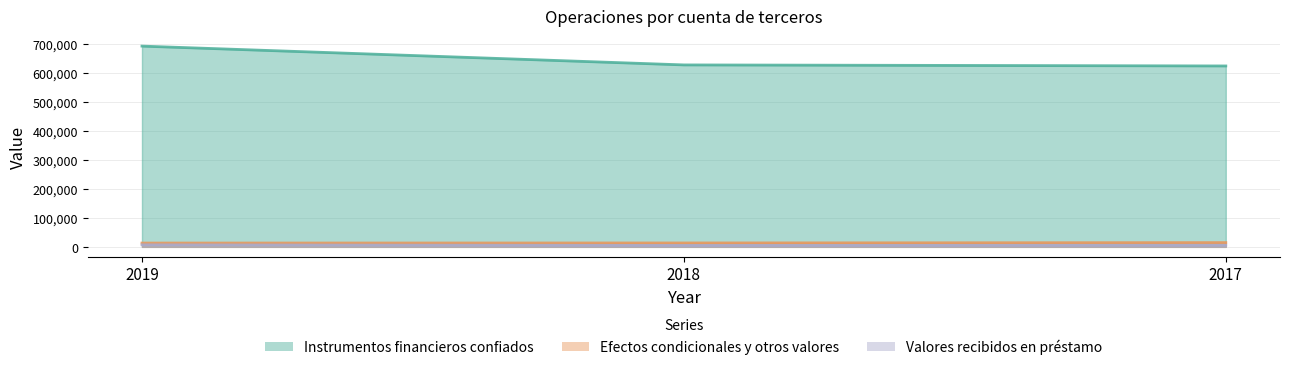

Which series changed the most between 2019 and 2017?

Instrumentos financieros confiados